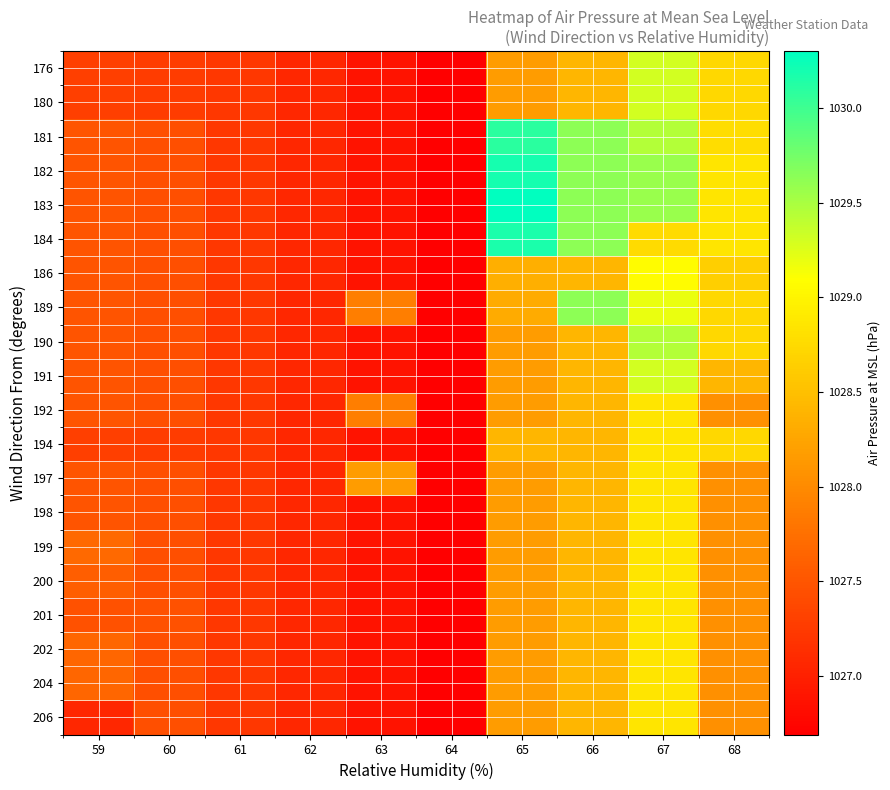

Which category has the lowest value across all series?

64